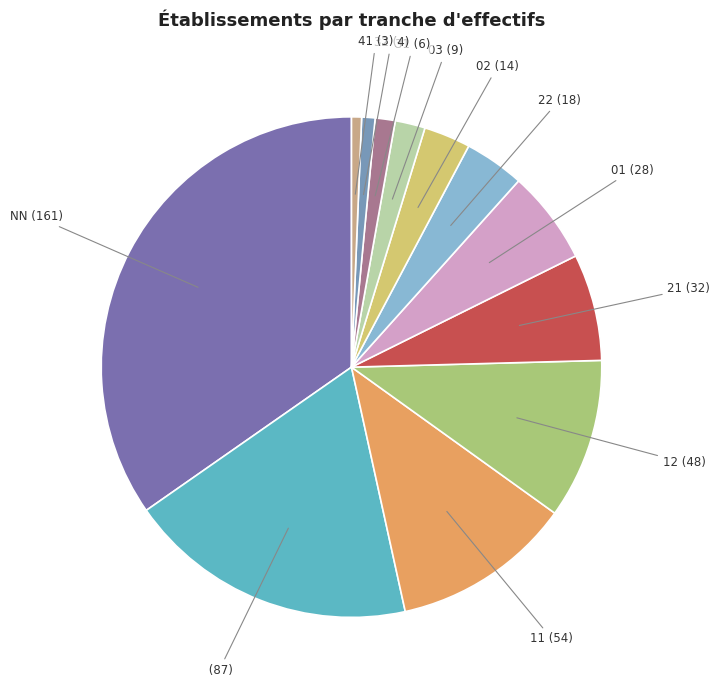

Is there a majority slice in this chart?

No